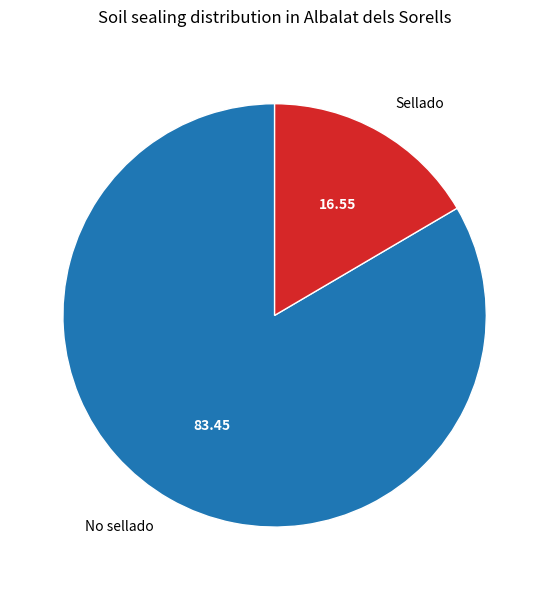

What is the smallest slice in the pie chart?

Sellado